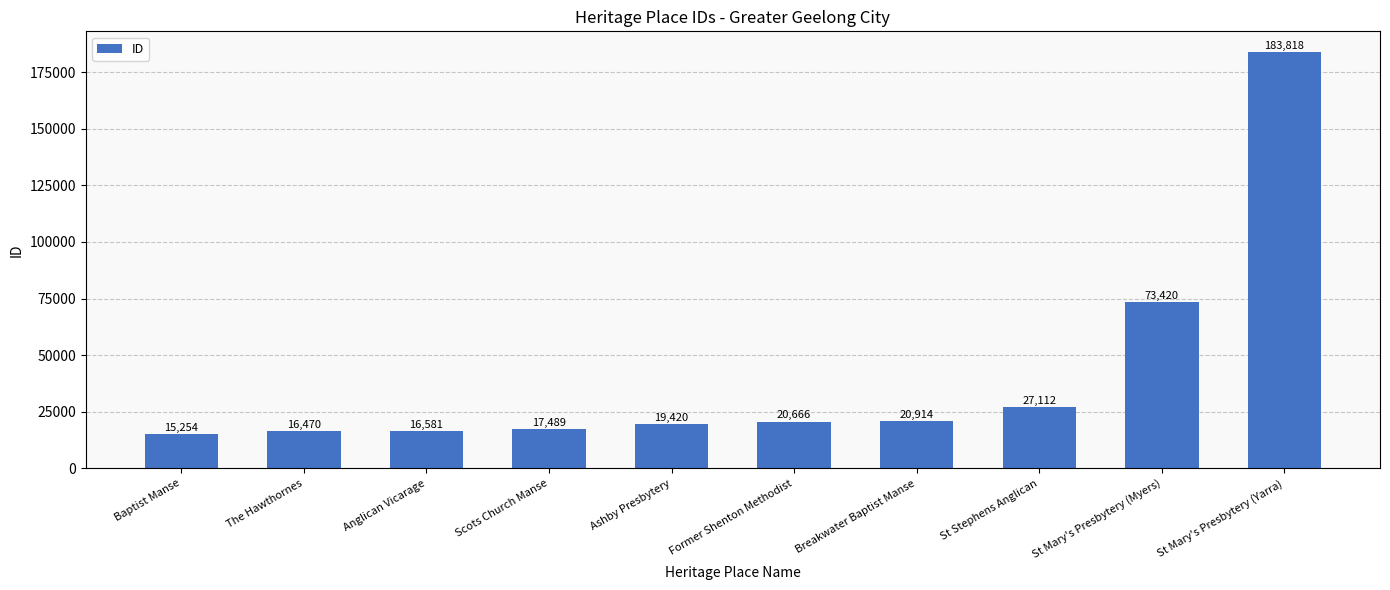

What is the greatest value displayed?

183818